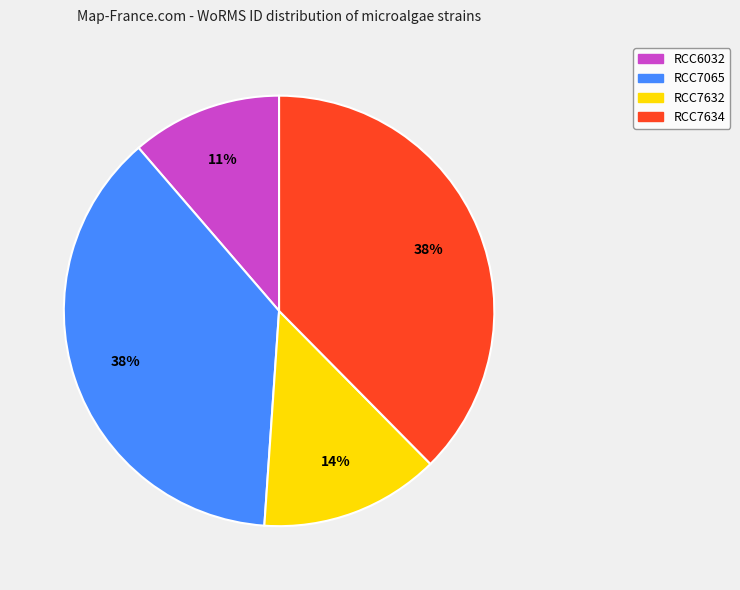

Which has a higher value, RCC7065 or RCC6032?

RCC7065